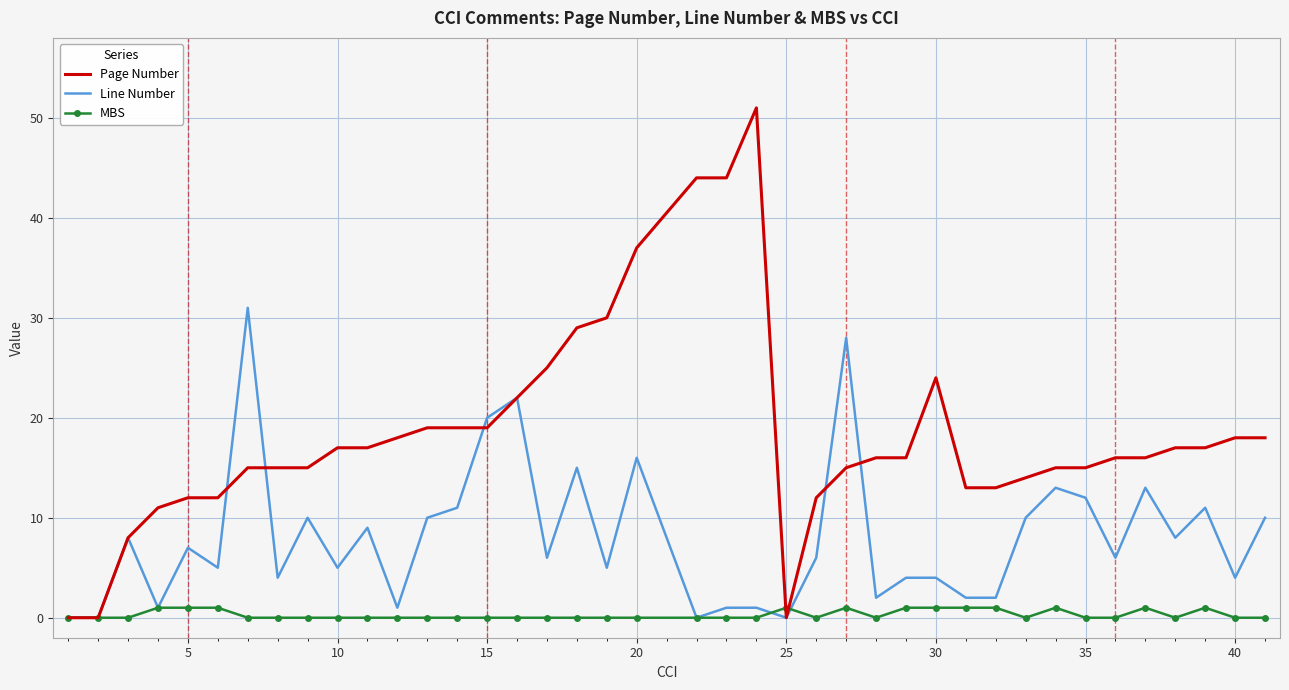

What is the difference between the maximum and minimum values in the Line Number series?

31